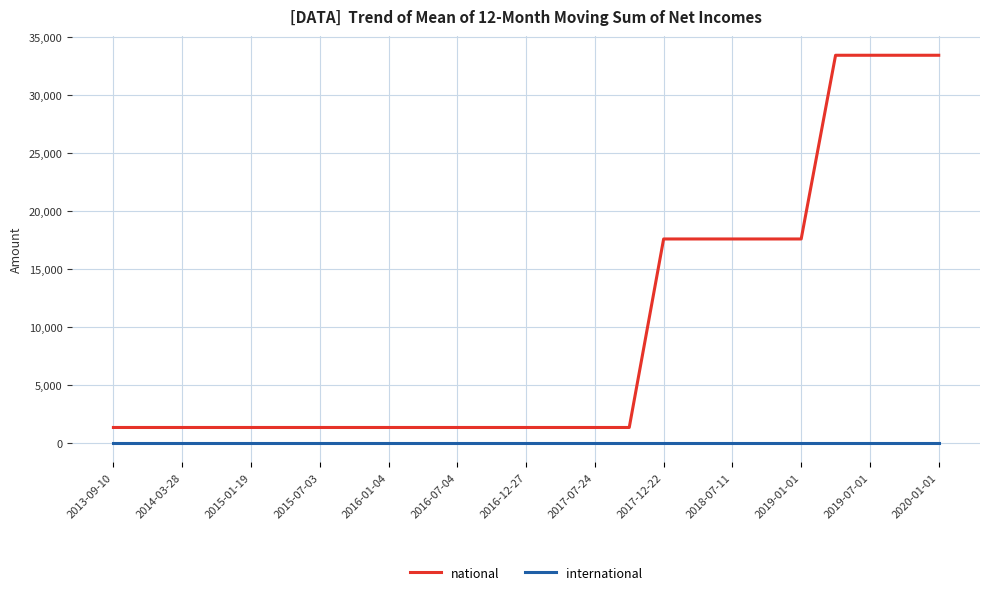

True or false: international and national intersect in this chart.

False